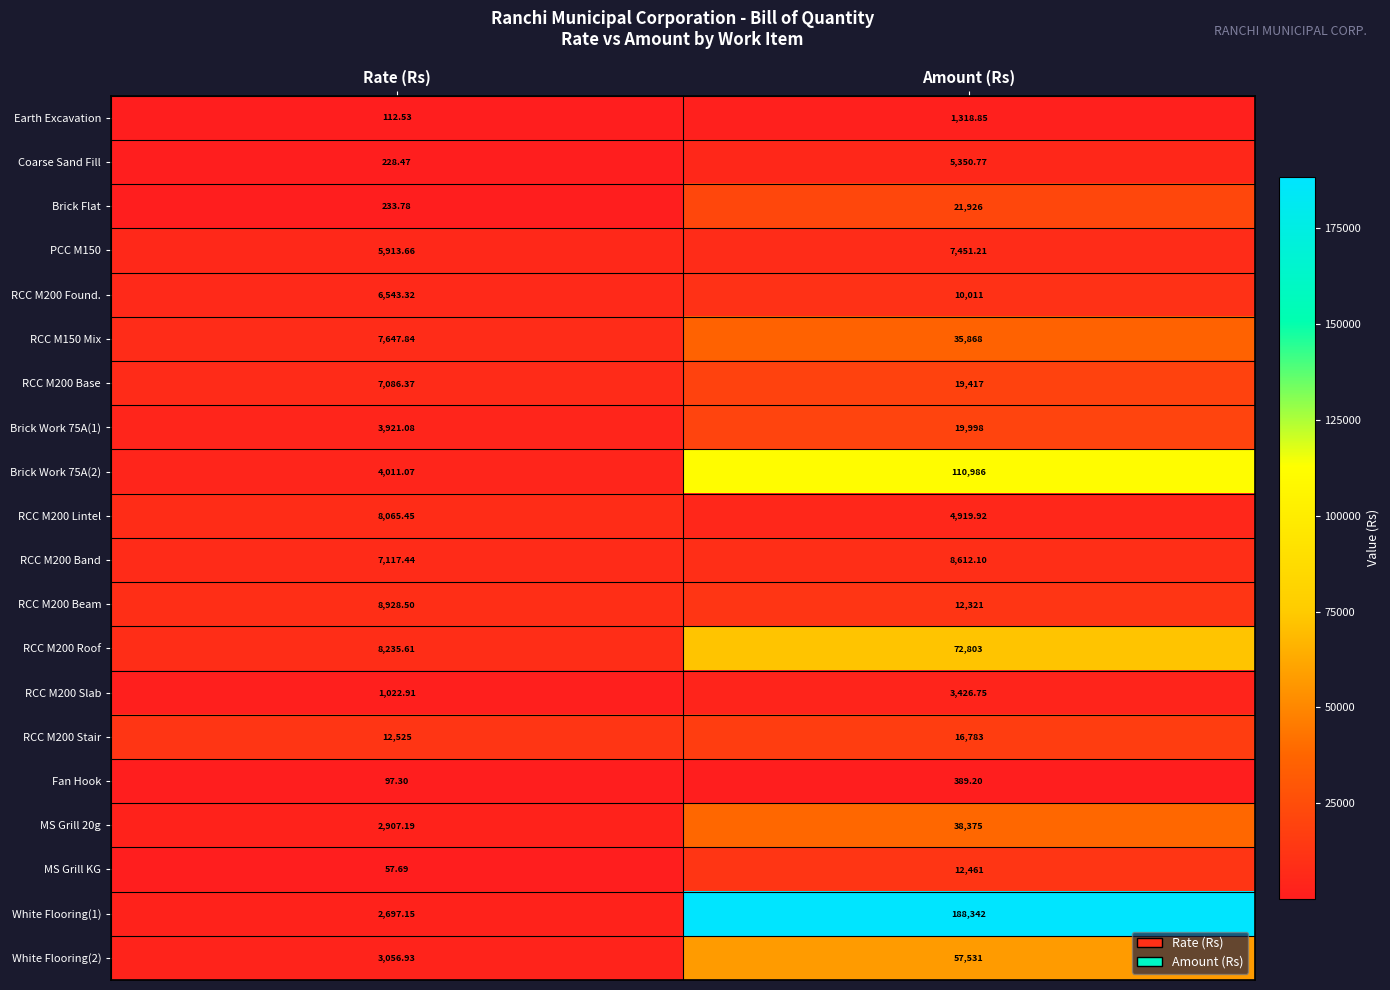

At which category does the chart reach its minimum across all series?

Rate (Rs)